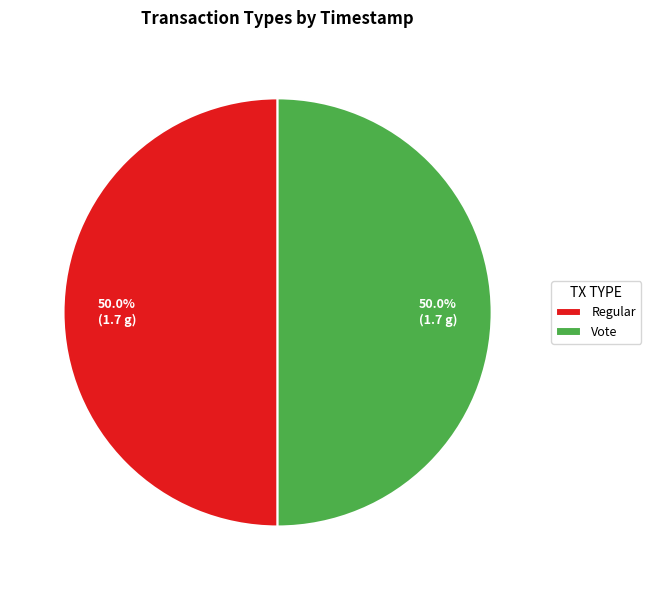

Combined, do Regular and Vote account for over 50%?

Yes